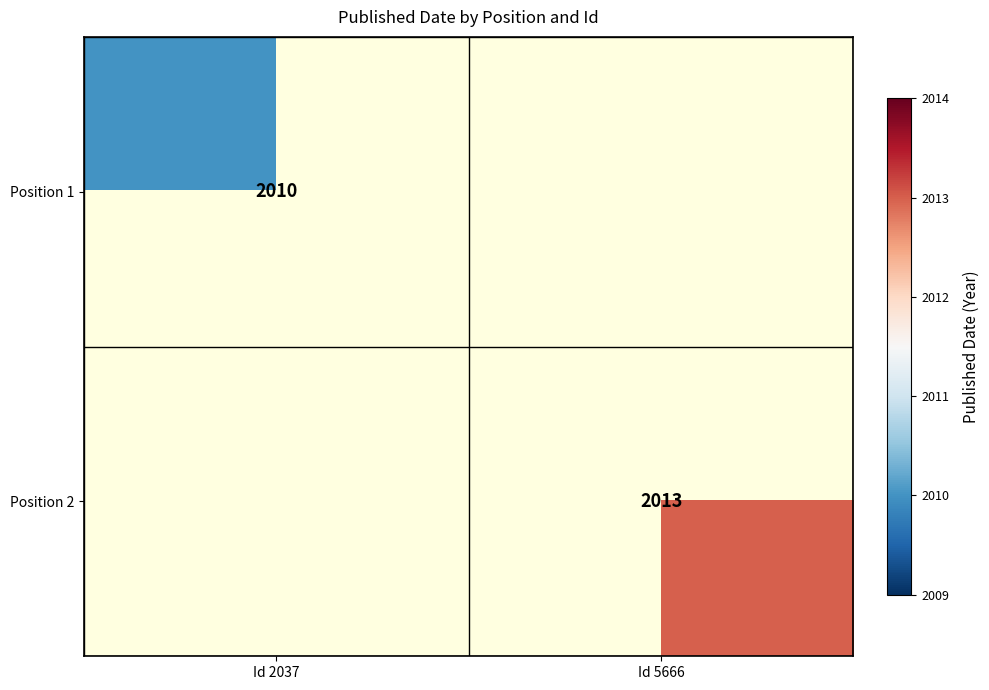

Is it true that Position 2 equals 706 at Id 5666?

False